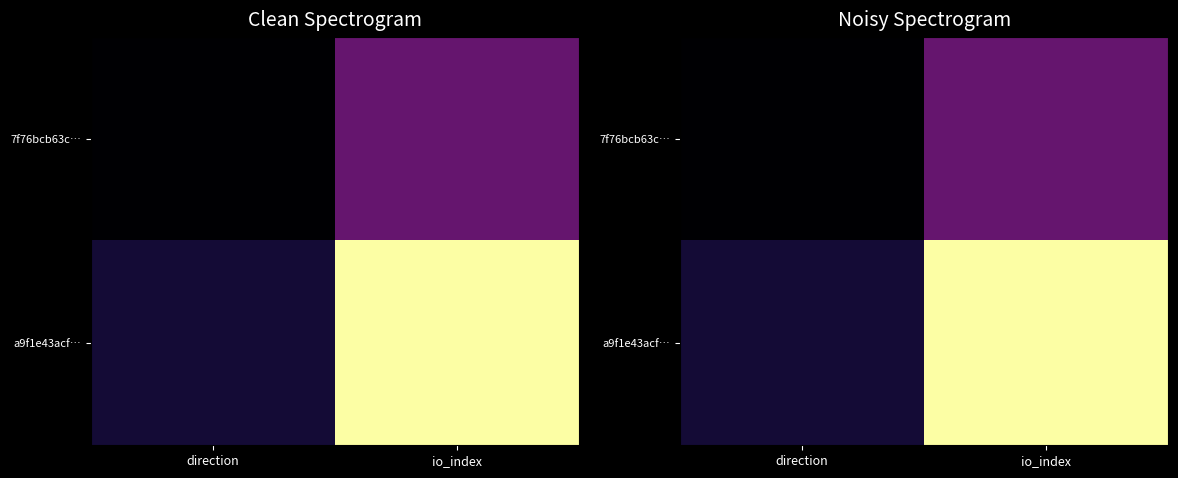

At which category is the sum across all series the highest?

io_index